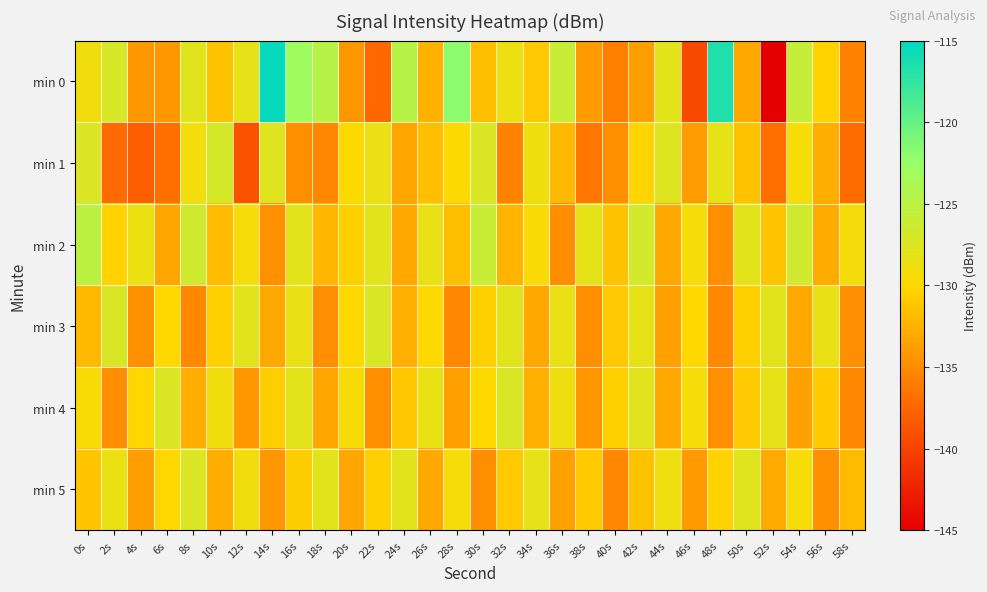

At which category is the sum across all series the highest?

16s